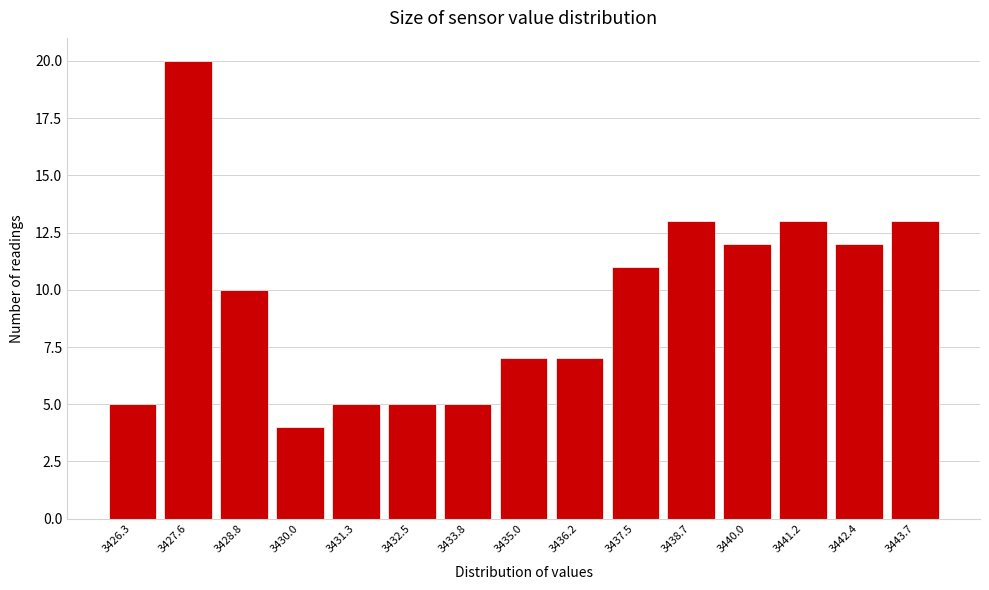

What is the height of the bar covering 3439.34 to 3440.58 on the x-axis? Neither the bar edges nor the heights are printed on the chart, so give them approximately, as read against the axes.

12